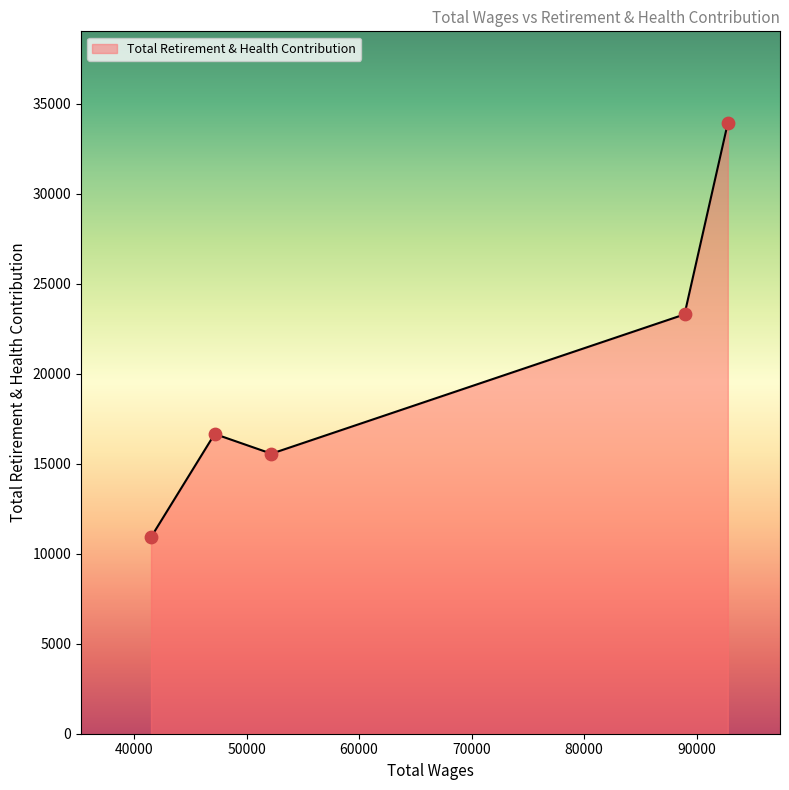

How many interior local valleys (lower than both neighbors) does the data have?

1